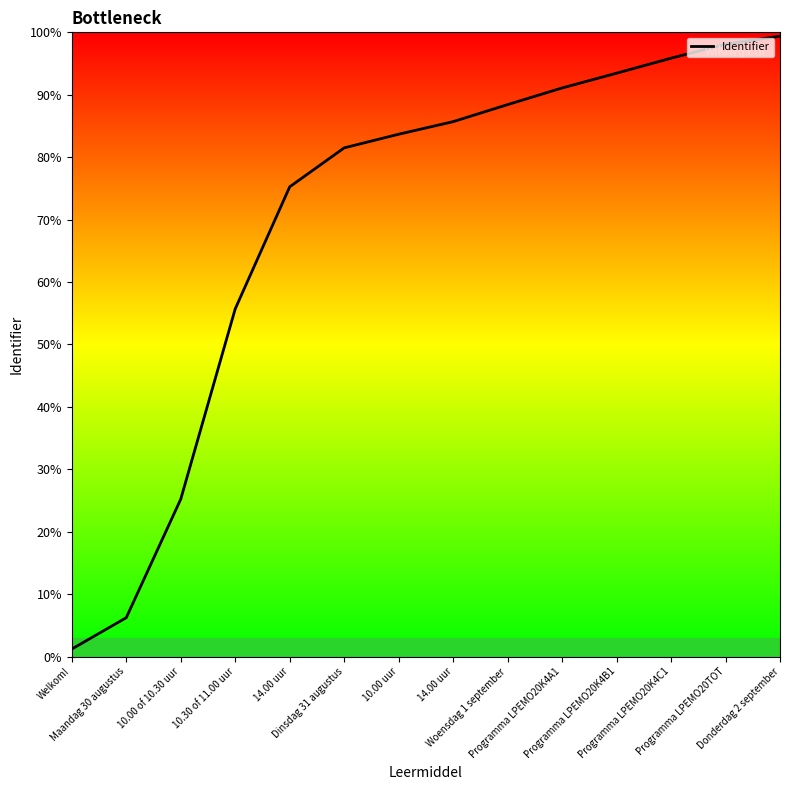

What value does the data have at Dinsdag 31 augustus?

81.5